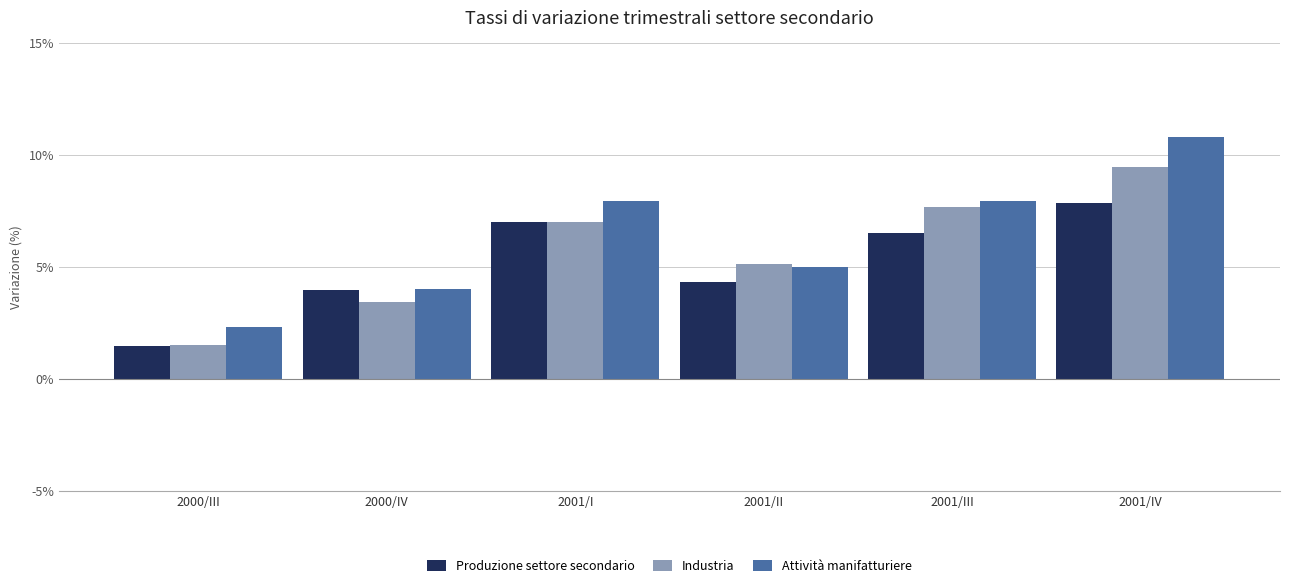

What are all the series names shown in the legend?

Produzione settore secondario, Industria, Attività manifatturiere